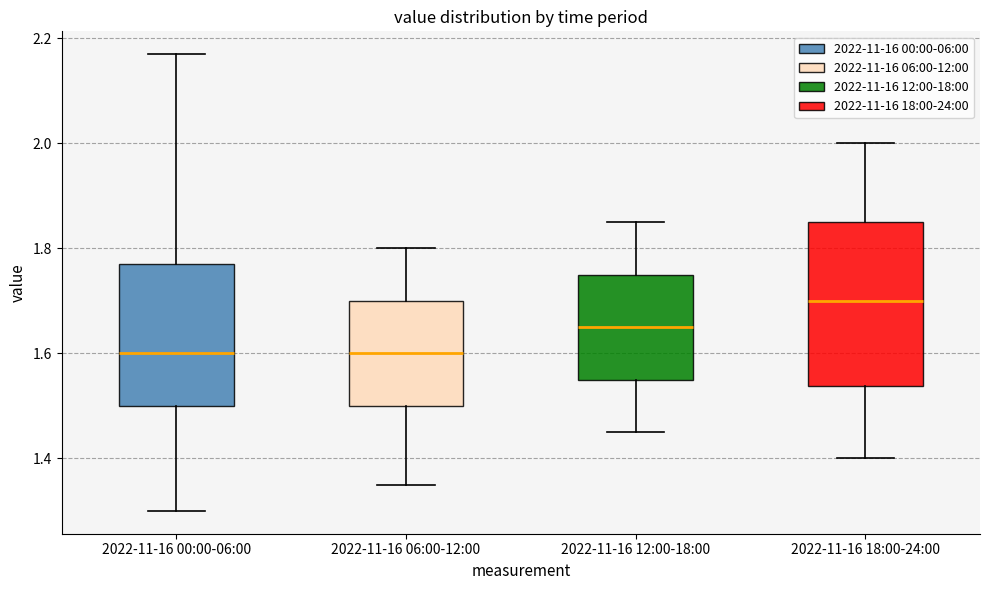

Reading left to right, read every box against the y-axis: the position of its median line, the range the box covers, and the ends of its whiskers. The values are not printed on the chart, so give them approximately, as read against the axis.

2022-11-16 00:00-06:00: median 1.60, box 1.50 to 1.78, whiskers 1.30 to 2.18
2022-11-16 06:00-12:00: median 1.60, box 1.50 to 1.70, whiskers 1.36 to 1.80
2022-11-16 12:00-18:00: median 1.66, box 1.56 to 1.76, whiskers 1.46 to 1.86
2022-11-16 18:00-24:00: median 1.70, box 1.54 to 1.86, whiskers 1.40 to 2.00